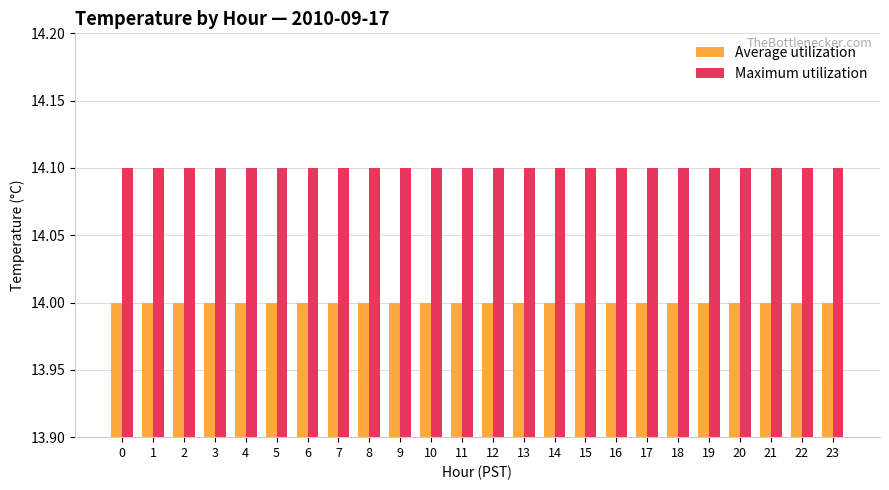

Reading right to left, extract all data points from this chart.

Average utilization: 23=14.0	22=14.0	21=14.0	20=14.0	19=14.0	18=14.0	17=14.0	16=14.0	15=14.0	14=14.0	13=14.0	12=14.0	11=14.0	10=14.0	9=14.0	8=14.0	7=14.0	6=14.0	5=14.0	4=14.0	3=14.0	2=14.0	1=14.0	0=14.0
Maximum utilization: 23=14.1	22=14.1	21=14.1	20=14.1	19=14.1	18=14.1	17=14.1	16=14.1	15=14.1	14=14.1	13=14.1	12=14.1	11=14.1	10=14.1	9=14.1	8=14.1	7=14.1	6=14.1	5=14.1	4=14.1	3=14.1	2=14.1	1=14.1	0=14.1